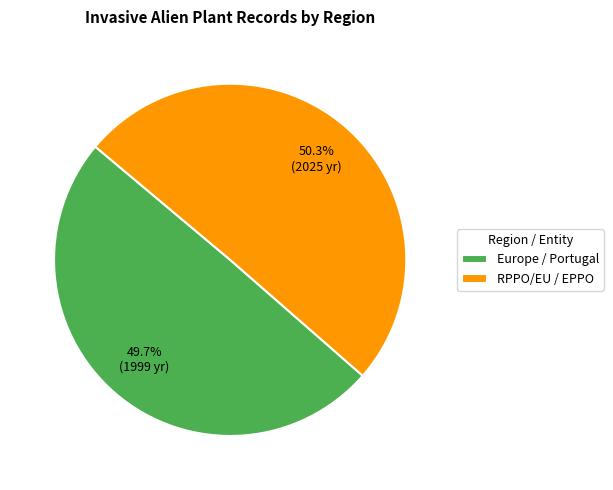

What is the largest slice in the pie chart?

RPPO/EU / EPPO